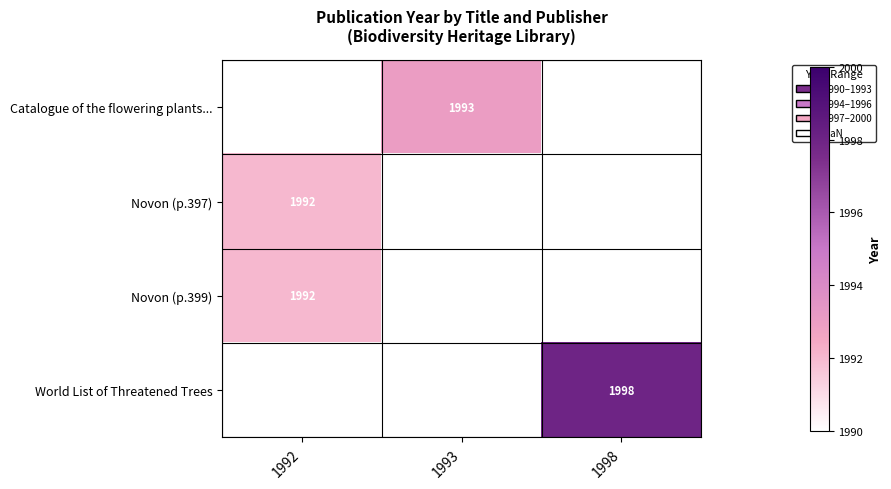

How many data points does each series have?

3